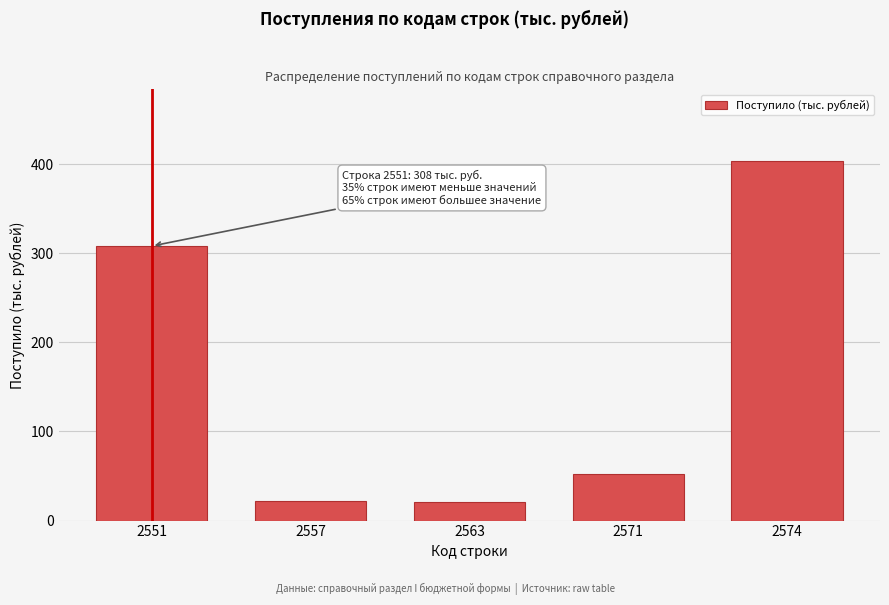

At which label is the value closest to 212?

2551